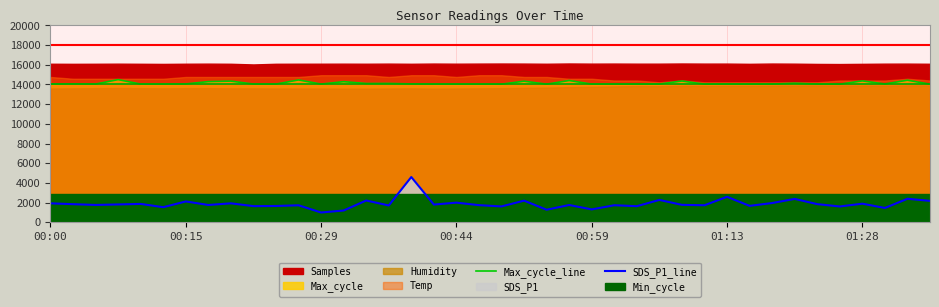

True or false: Max_cycle_line and SDS_P1_line intersect in this chart.

False